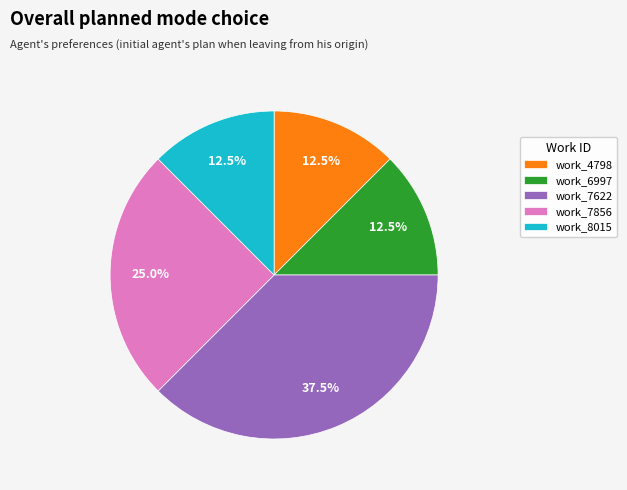

What is the ratio of the value at work_6997 to the value at work_7622?

0.3